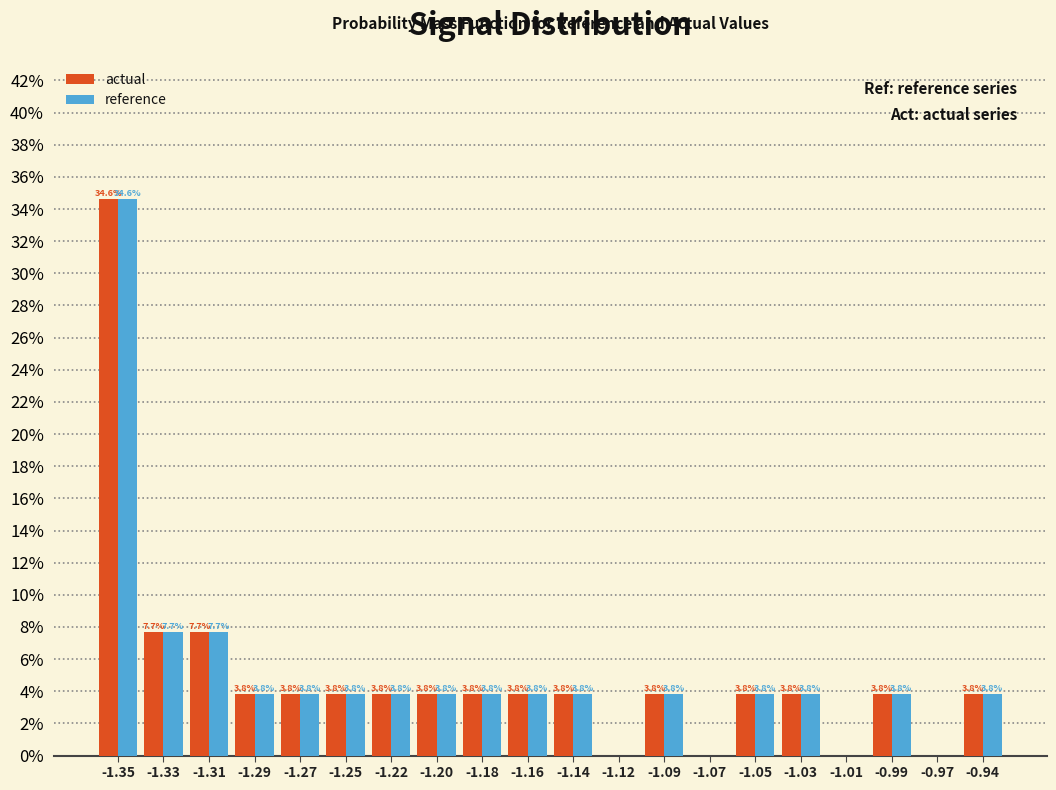

Reading left to right, extract all data points from this chart.

actual: -1.35=34.6	-1.33=7.7	-1.31=7.7	-1.29=3.8	-1.27=3.8	-1.25=3.8	-1.22=3.8	-1.20=3.8	-1.18=3.8	-1.16=3.8	-1.14=3.8	-1.12=0.0	-1.09=3.8	-1.07=0.0	-1.05=3.8	-1.03=3.8	-1.01=0.0	-0.99=3.8	-0.97=0.0	-0.94=3.8
reference: -1.35=34.6	-1.33=7.7	-1.31=7.7	-1.29=3.8	-1.27=3.8	-1.25=3.8	-1.22=3.8	-1.20=3.8	-1.18=3.8	-1.16=3.8	-1.14=3.8	-1.12=0.0	-1.09=3.8	-1.07=0.0	-1.05=3.8	-1.03=3.8	-1.01=0.0	-0.99=3.8	-0.97=0.0	-0.94=3.8